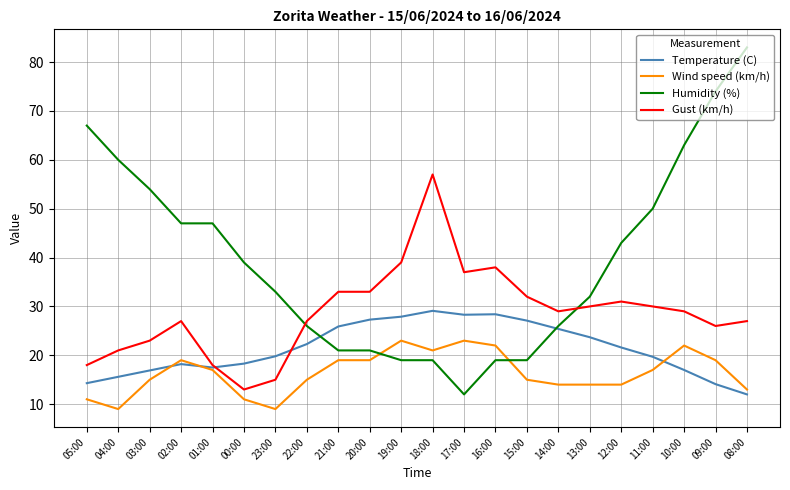

What is the difference between the Gust (km/h) values at 00:00 and 12:00?

18.0